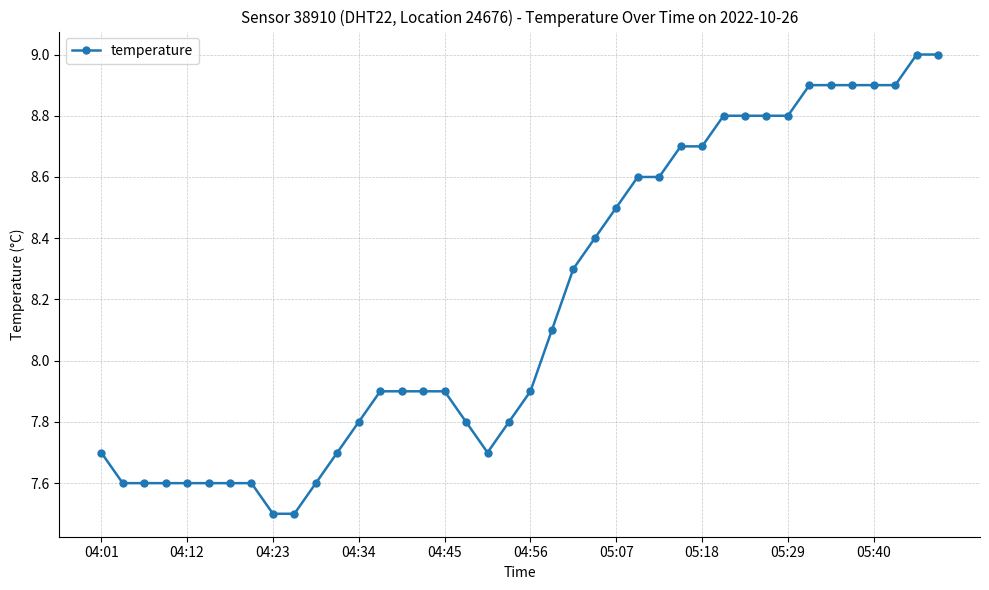

What is the minimum value shown in the chart?

7.5